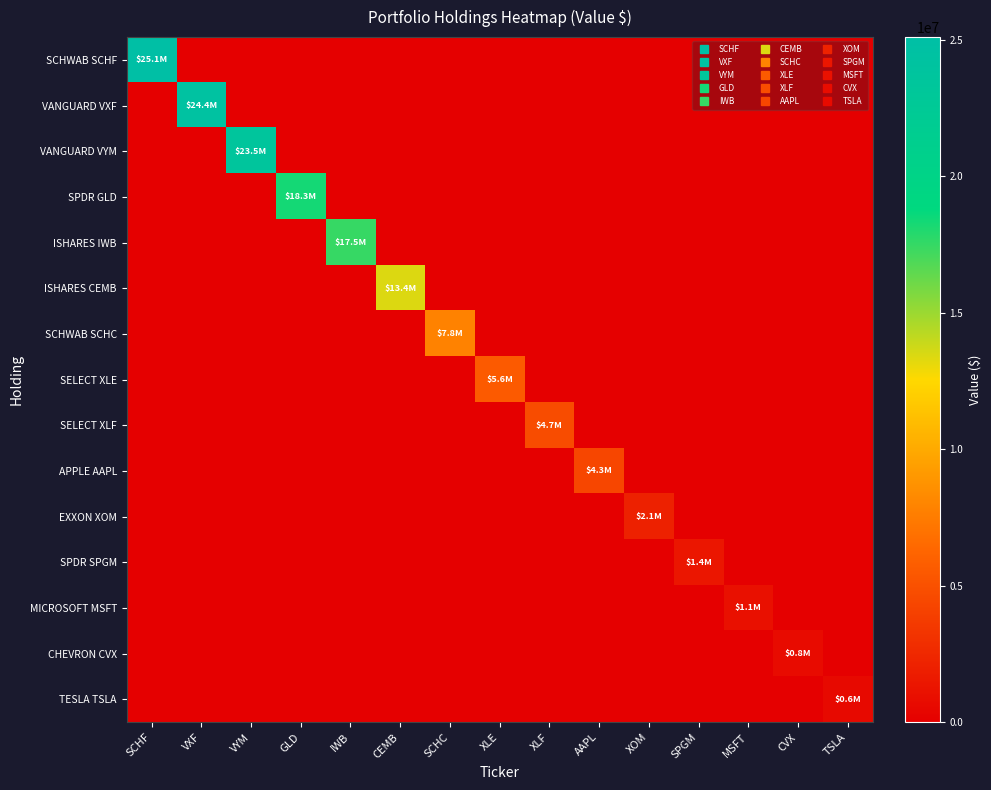

Reading left to right, transcribe all the data shown in this chart.

SCHWAB SCHF: SCHF=25104456	VXF=0	VYM=0	GLD=0	IWB=0	CEMB=0	SCHC=0	XLE=0	XLF=0	AAPL=0	XOM=0	SPGM=0	MSFT=0	CVX=0	TSLA=0
VANGUARD VXF: SCHF=0	VXF=24392008	VYM=0	GLD=0	IWB=0	CEMB=0	SCHC=0	XLE=0	XLF=0	AAPL=0	XOM=0	SPGM=0	MSFT=0	CVX=0	TSLA=0
VANGUARD VYM: SCHF=0	VXF=0	VYM=23534844	GLD=0	IWB=0	CEMB=0	SCHC=0	XLE=0	XLF=0	AAPL=0	XOM=0	SPGM=0	MSFT=0	CVX=0	TSLA=0
SPDR GLD: SCHF=0	VXF=0	VYM=0	GLD=18335200	IWB=0	CEMB=0	SCHC=0	XLE=0	XLF=0	AAPL=0	XOM=0	SPGM=0	MSFT=0	CVX=0	TSLA=0
ISHARES IWB: SCHF=0	VXF=0	VYM=0	GLD=0	IWB=17495187	CEMB=0	SCHC=0	XLE=0	XLF=0	AAPL=0	XOM=0	SPGM=0	MSFT=0	CVX=0	TSLA=0
ISHARES CEMB: SCHF=0	VXF=0	VYM=0	GLD=0	IWB=0	CEMB=13422694	SCHC=0	XLE=0	XLF=0	AAPL=0	XOM=0	SPGM=0	MSFT=0	CVX=0	TSLA=0
SCHWAB SCHC: SCHF=0	VXF=0	VYM=0	GLD=0	IWB=0	CEMB=0	SCHC=7798939	XLE=0	XLF=0	AAPL=0	XOM=0	SPGM=0	MSFT=0	CVX=0	TSLA=0
SELECT XLE: SCHF=0	VXF=0	VYM=0	GLD=0	IWB=0	CEMB=0	SCHC=0	XLE=5567872	XLF=0	AAPL=0	XOM=0	SPGM=0	MSFT=0	CVX=0	TSLA=0
SELECT XLF: SCHF=0	VXF=0	VYM=0	GLD=0	IWB=0	CEMB=0	SCHC=0	XLE=0	XLF=4715970	AAPL=0	XOM=0	SPGM=0	MSFT=0	CVX=0	TSLA=0
APPLE AAPL: SCHF=0	VXF=0	VYM=0	GLD=0	IWB=0	CEMB=0	SCHC=0	XLE=0	XLF=0	AAPL=4349008	XOM=0	SPGM=0	MSFT=0	CVX=0	TSLA=0
EXXON XOM: SCHF=0	VXF=0	VYM=0	GLD=0	IWB=0	CEMB=0	SCHC=0	XLE=0	XLF=0	AAPL=0	XOM=2099182	SPGM=0	MSFT=0	CVX=0	TSLA=0
SPDR SPGM: SCHF=0	VXF=0	VYM=0	GLD=0	IWB=0	CEMB=0	SCHC=0	XLE=0	XLF=0	AAPL=0	XOM=0	SPGM=1374741	MSFT=0	CVX=0	TSLA=0
MICROSOFT MSFT: SCHF=0	VXF=0	VYM=0	GLD=0	IWB=0	CEMB=0	SCHC=0	XLE=0	XLF=0	AAPL=0	XOM=0	SPGM=0	MSFT=1061782	CVX=0	TSLA=0
CHEVRON CVX: SCHF=0	VXF=0	VYM=0	GLD=0	IWB=0	CEMB=0	SCHC=0	XLE=0	XLF=0	AAPL=0	XOM=0	SPGM=0	MSFT=0	CVX=767951	TSLA=0
TESLA TSLA: SCHF=0	VXF=0	VYM=0	GLD=0	IWB=0	CEMB=0	SCHC=0	XLE=0	XLF=0	AAPL=0	XOM=0	SPGM=0	MSFT=0	CVX=0	TSLA=634605